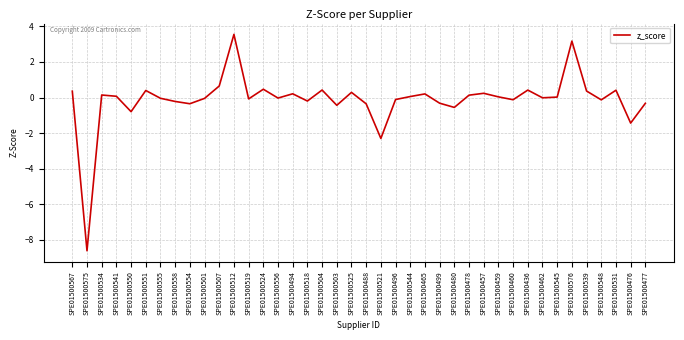

True or false: the data shows 0.0 at SPE01500459.

True